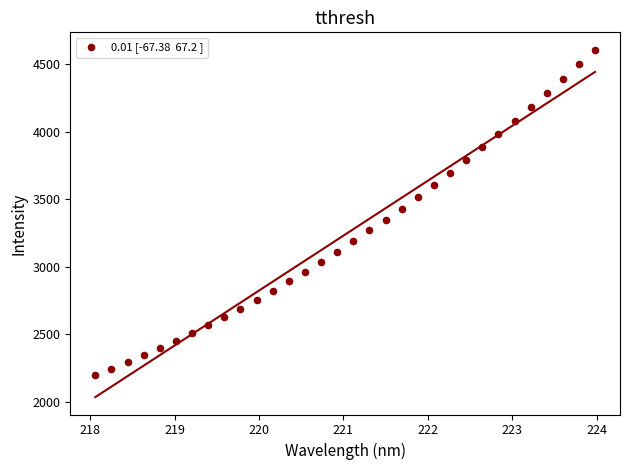

What is the range of X values (max minus min)?

5.9